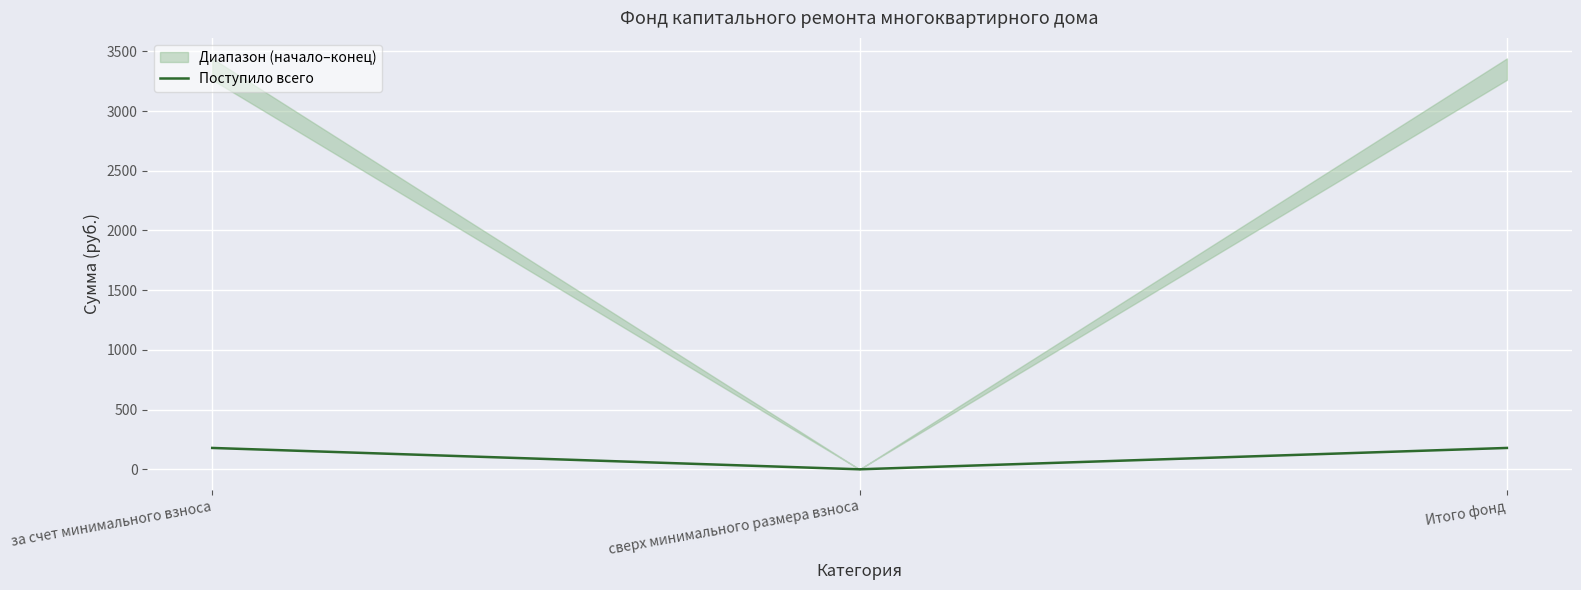

How many values are below 178?

1